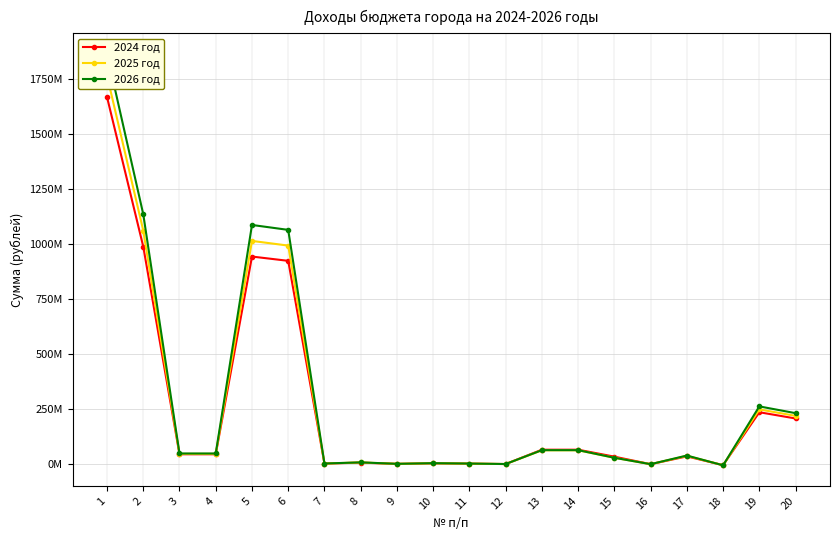

List the labels in order of 2024 год value, largest first.

1, 2, 5, 6, 19, 20, 13, 14, 3, 4, 17, 15, 8, 10, 7, 11, 9, 12, 16, 18